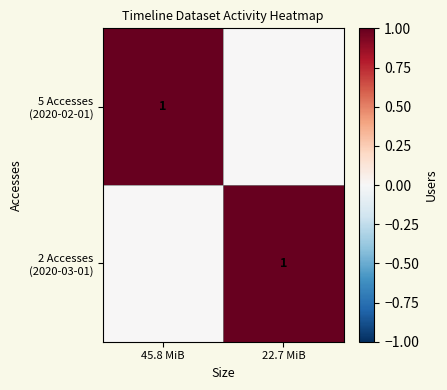

At which category is the sum across all series the highest?

45.8 MiB